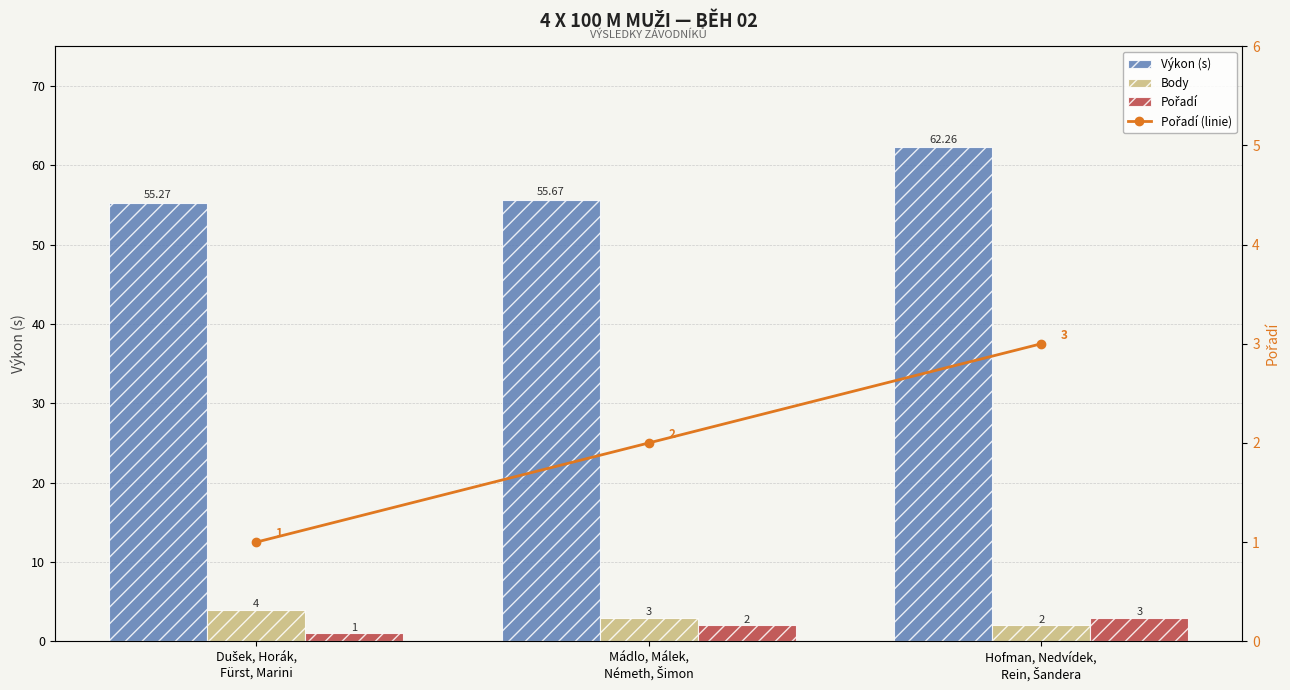

Which series has the widest spread of values?

Výkon (s)